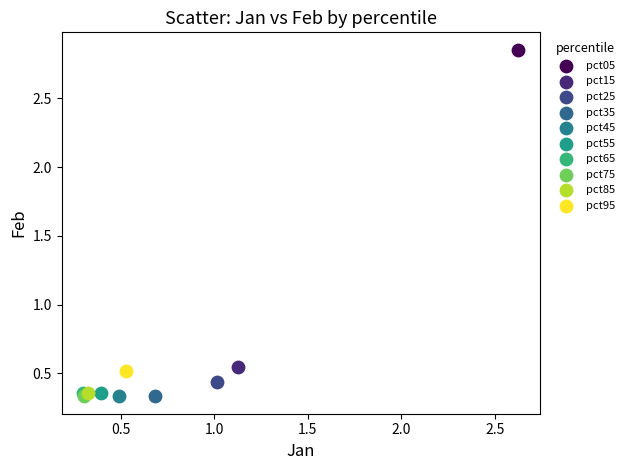

What are all the series names shown in the legend?

pct05, pct15, pct25, pct35, pct45, pct55, pct65, pct75, pct85, pct95